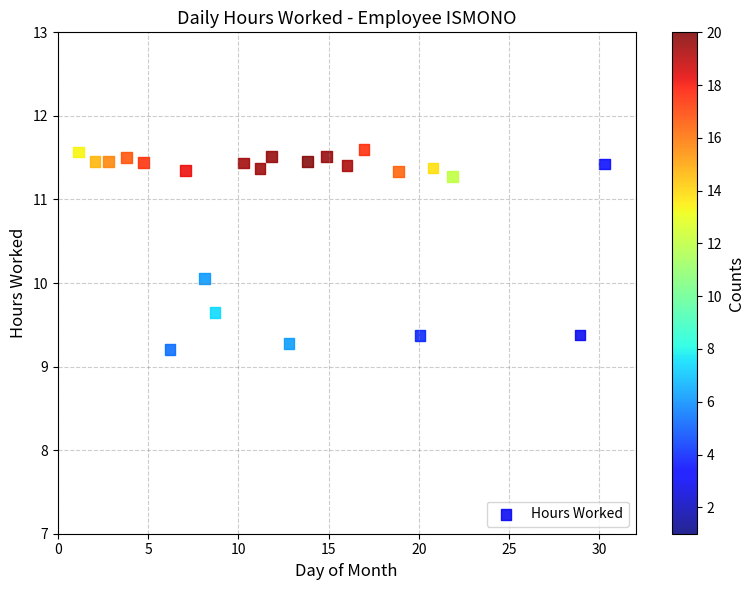

What is the range of X values (max minus min)?

29.1